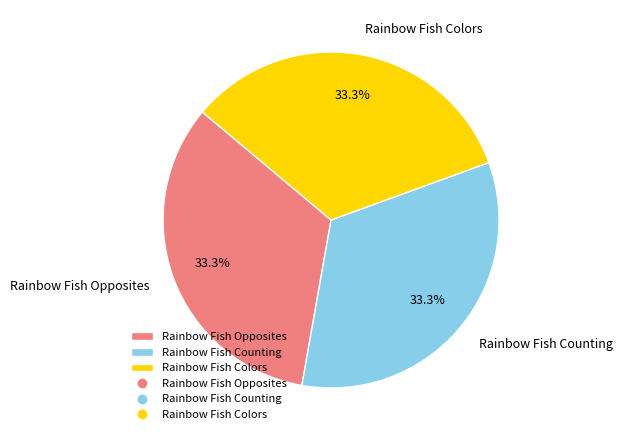

What is the ratio of the value at Rainbow Fish Counting to the value at Rainbow Fish Colors?

1.0